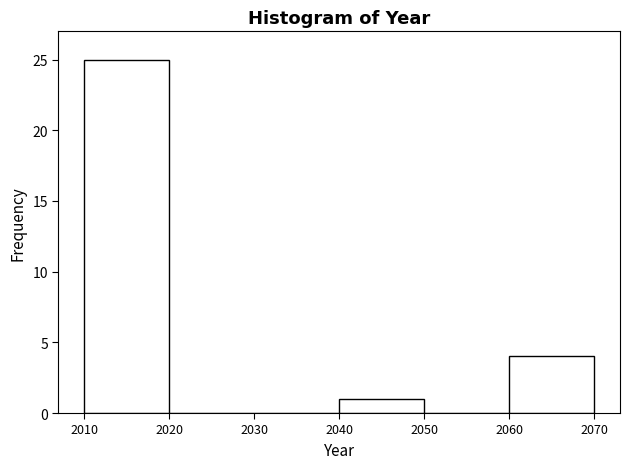

Reading left to right, transcribe this chart: for each bar, give the range it covers on the x-axis and its height. The values are not printed on the chart, so give them approximately, as read against the axis.

2010 to 2020: 25
2020 to 2030: 0
2030 to 2040: 0
2040 to 2050: 1
2050 to 2060: 0
2060 to 2070: 4